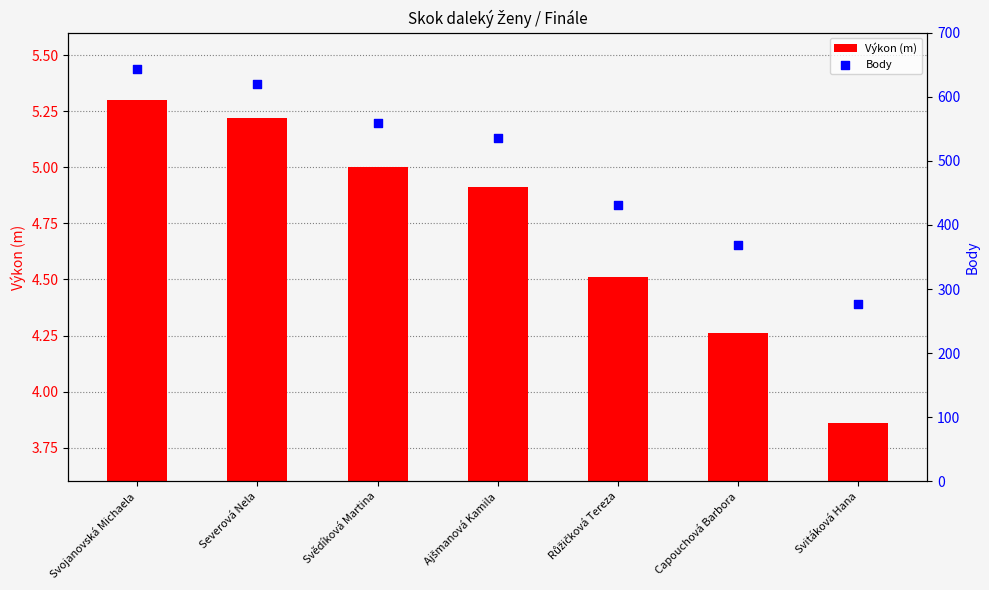

At how many categories does at least one series exceed 336?

6